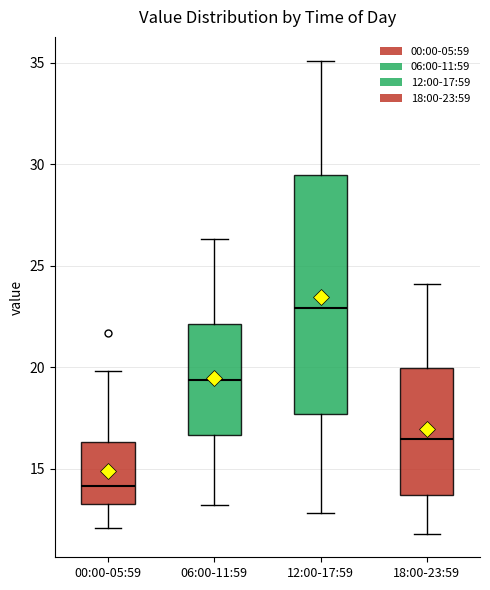

Which box's median line is the lowest?

00:00-05:59